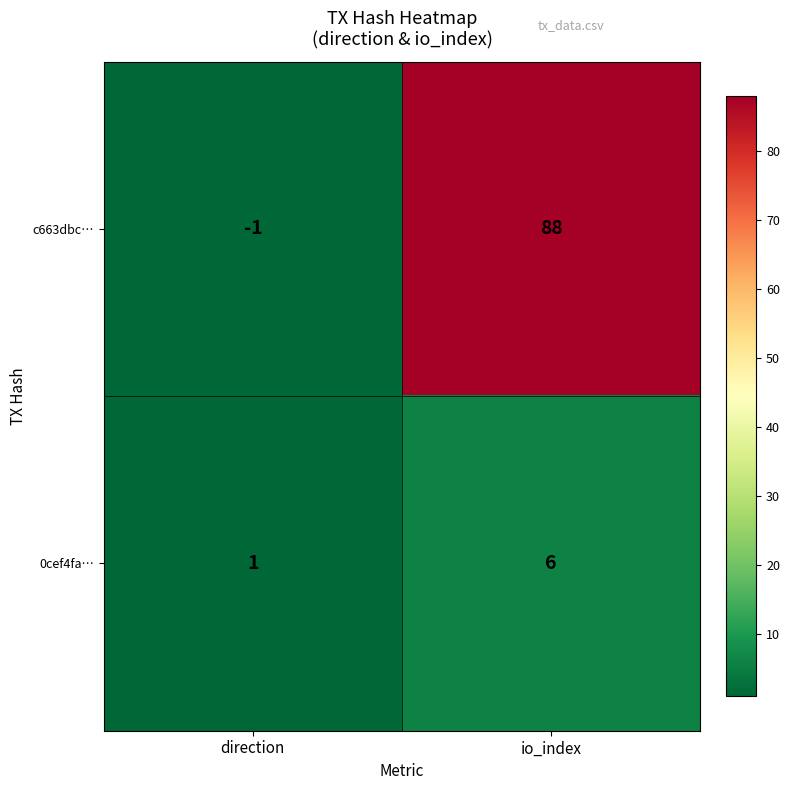

Rank the series at direction from highest to lowest value.

0cef4fa…, c663dbc…